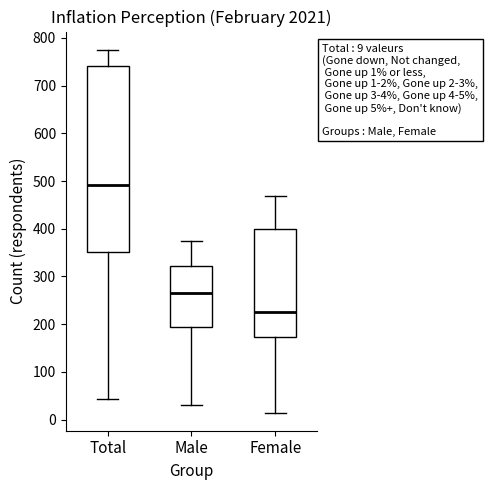

Comparing the boxes themselves (not the whiskers), which one is the tallest?

Total